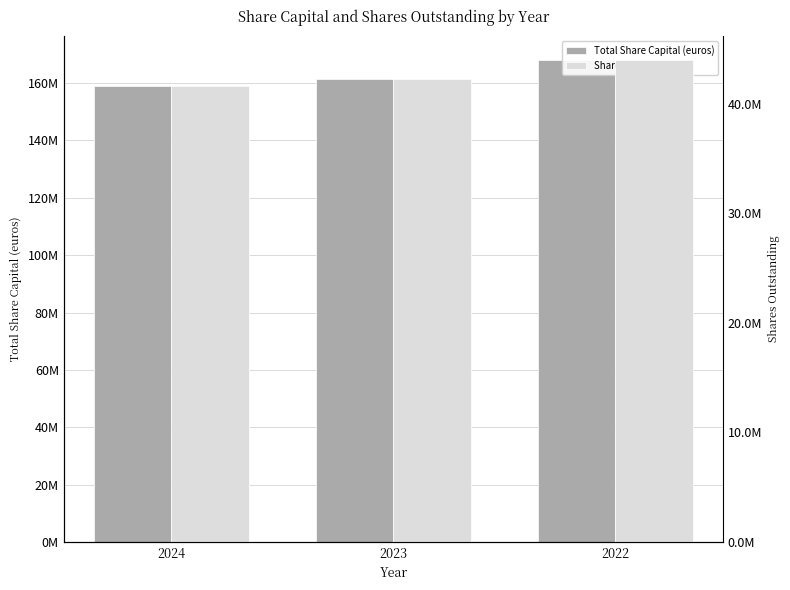

The Shares Outstanding series shows 75038360.9 at 2023. True or false?

False